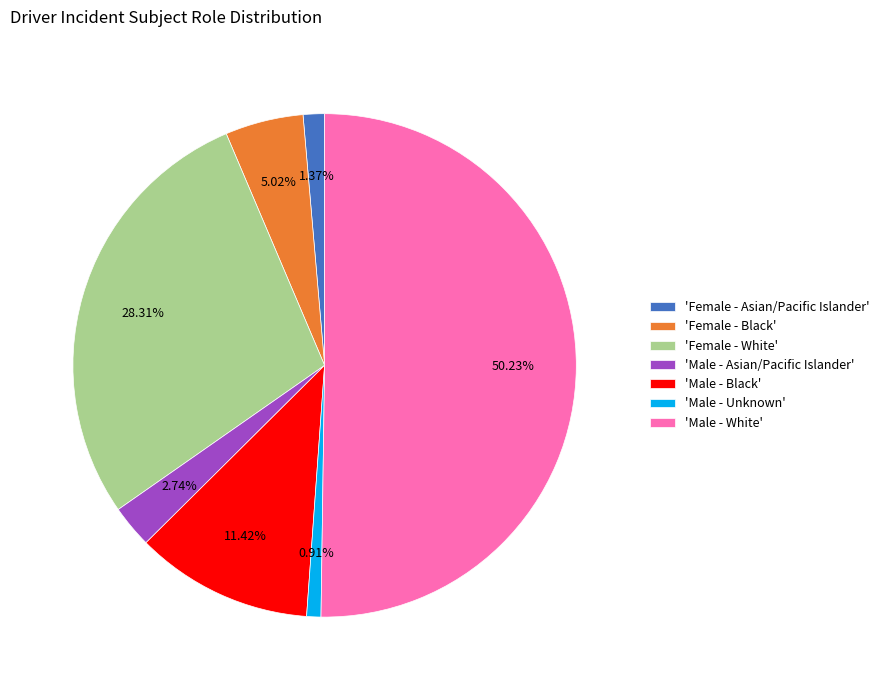

What is the largest slice in the pie chart?

'Male - White'